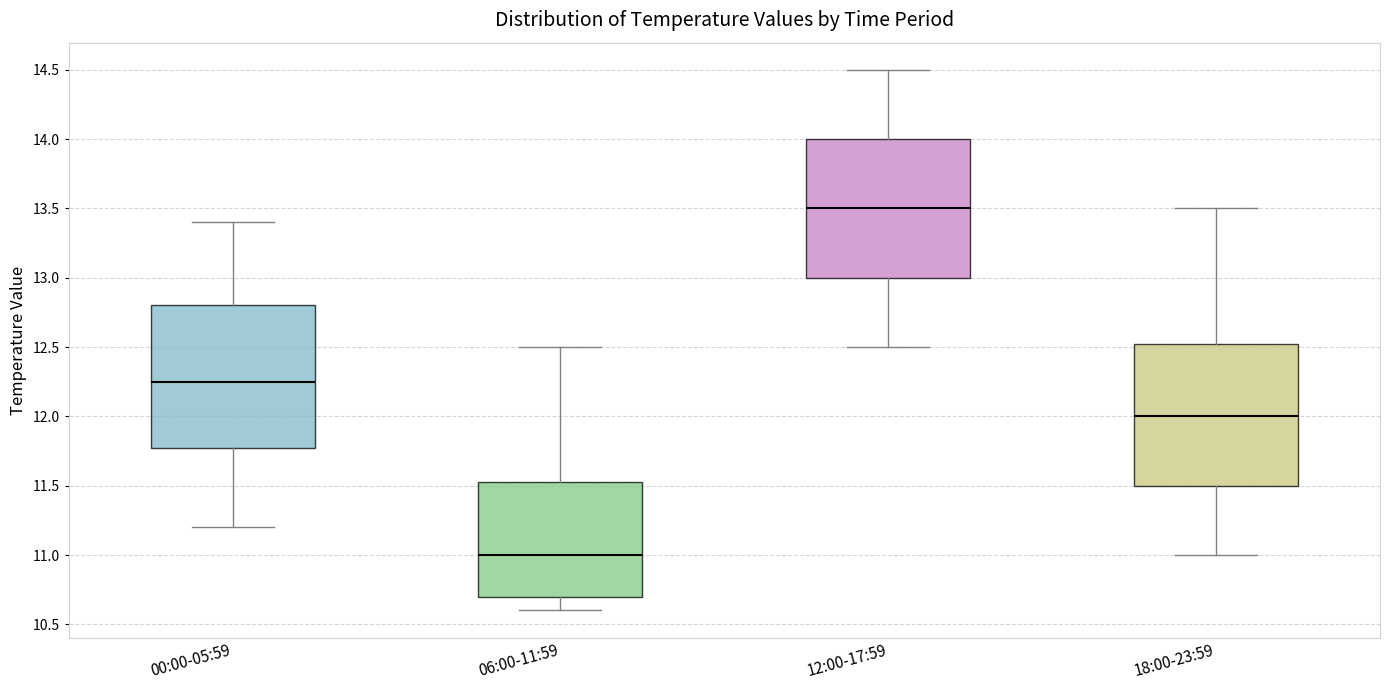

Which box's median line is the highest?

12:00-17:59